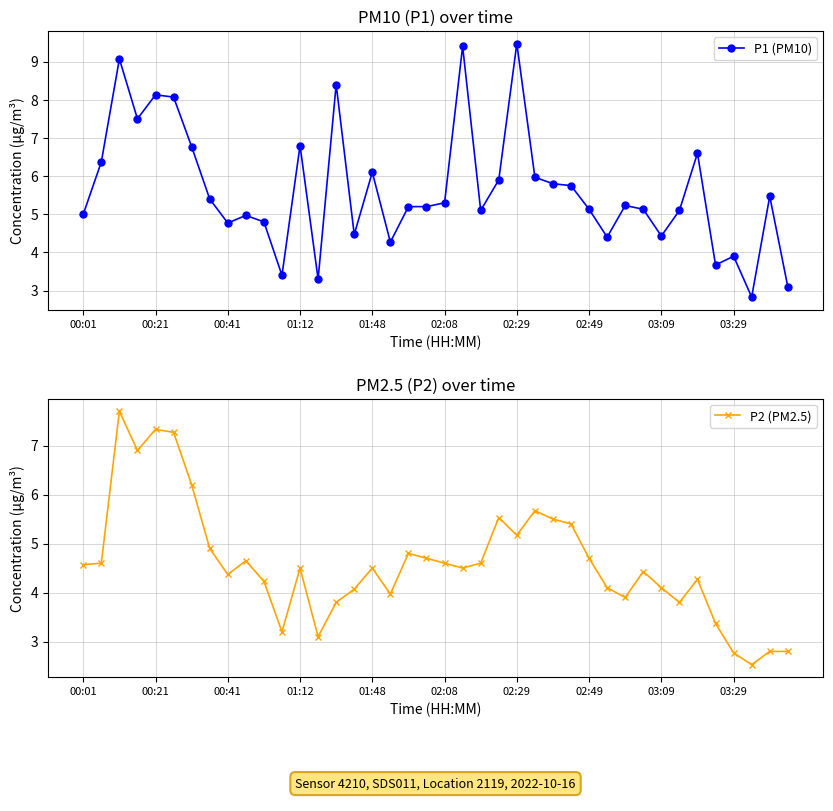

True or false: P1 (PM10) has more than 0 points higher than both neighbors.

True